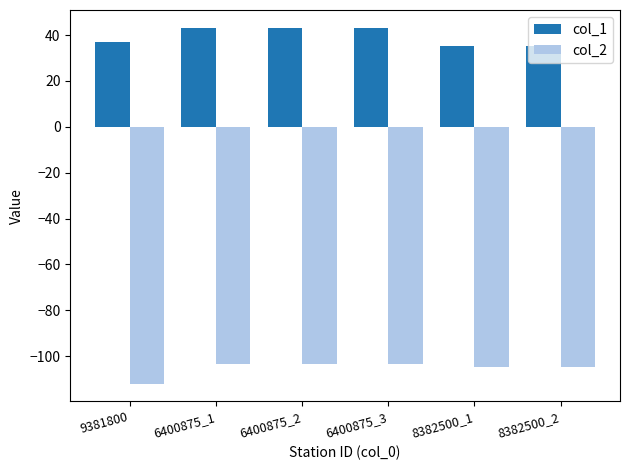

Between 9381800 and 6400875_1, which series saw the biggest shift?

col_2